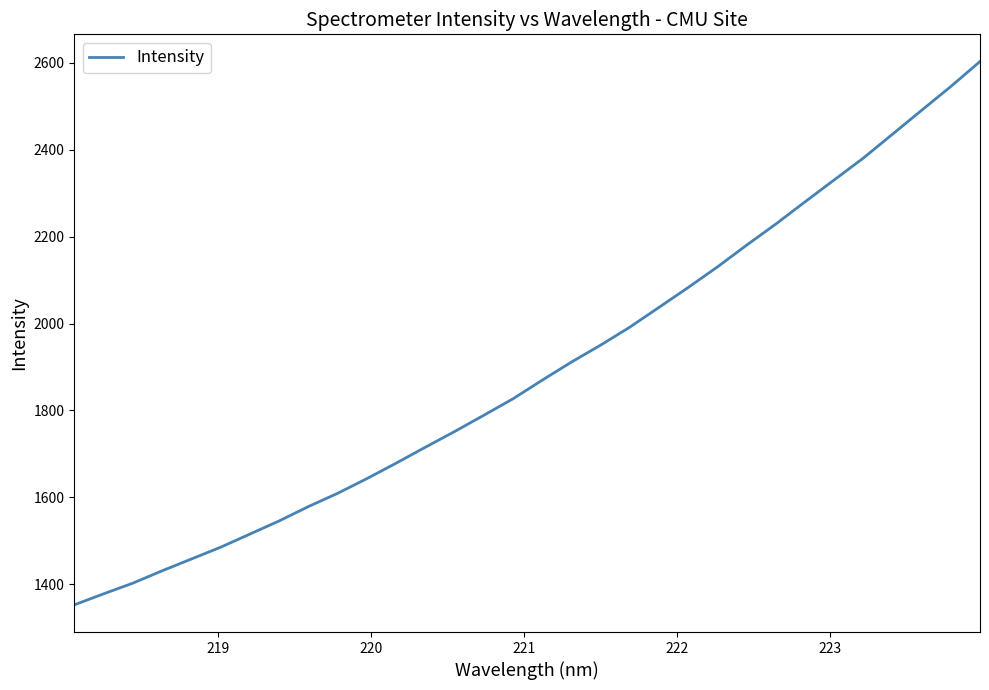

What is the difference between the maximum and minimum values?

1249.8